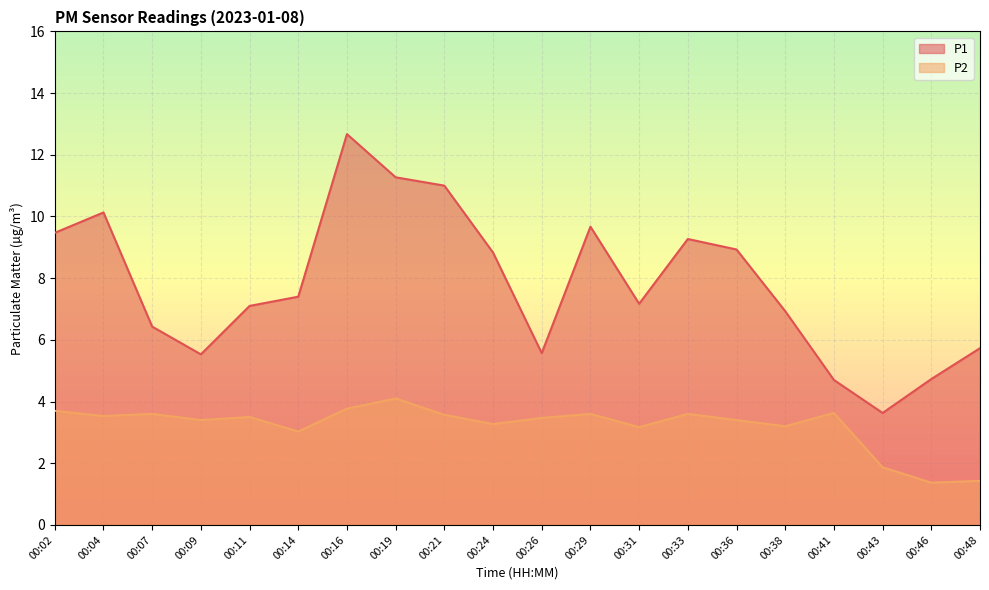

Reading left to right, extract all data points from this chart.

P1: 9.5	10.1	6.4	5.5	7.1	7.4	12.7	11.3	11.0	8.8	5.6	9.7	7.2	9.3	8.9	6.9	4.7	3.6	4.7	5.7
P2: 3.7	3.5	3.6	3.4	3.5	3.0	3.8	4.1	3.6	3.3	3.5	3.6	3.2	3.6	3.4	3.2	3.6	1.9	1.4	1.4